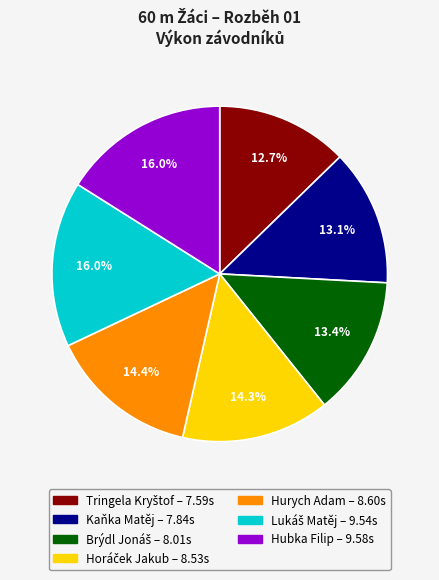

How many slices are in this pie chart?

7